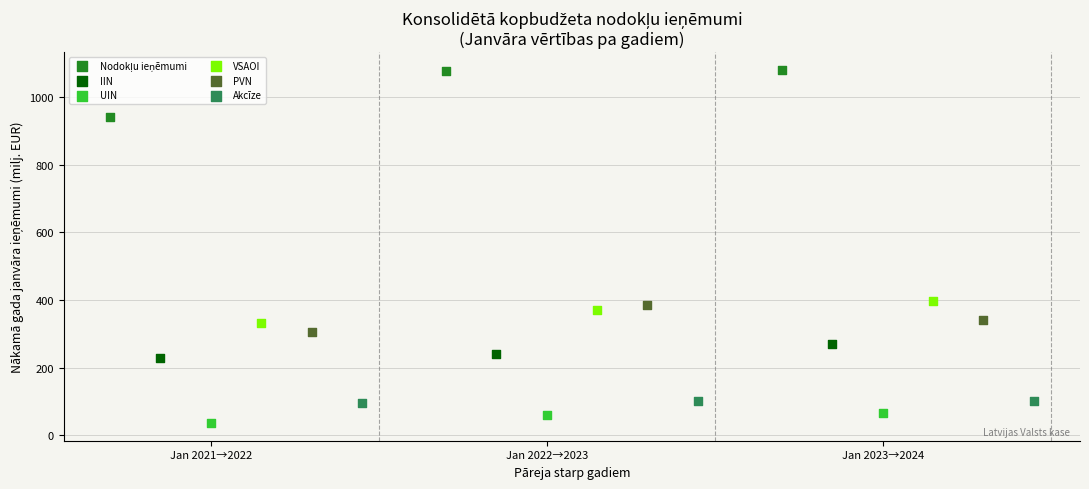

Which series contains the lowest Y value?

UIN